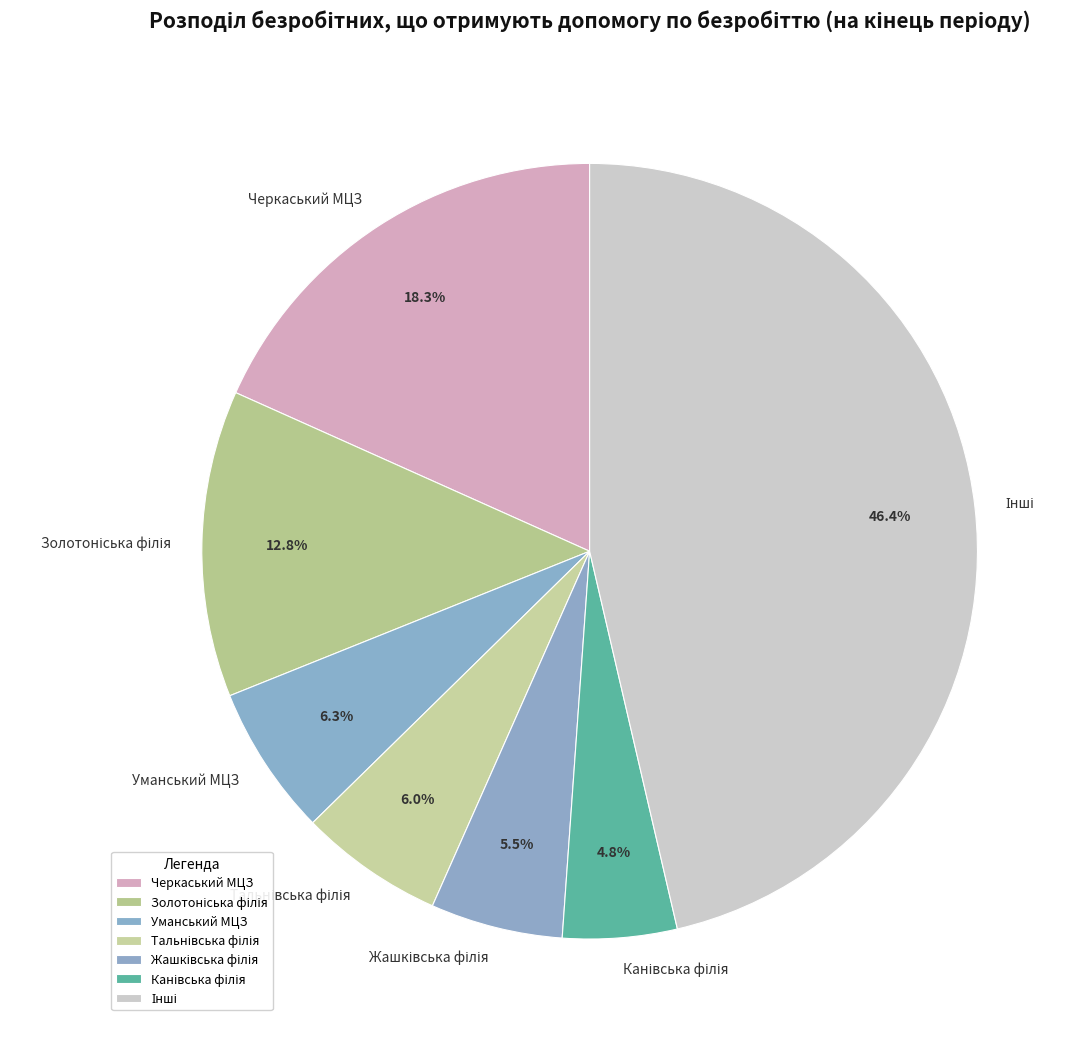

Is there a majority slice in this chart?

No